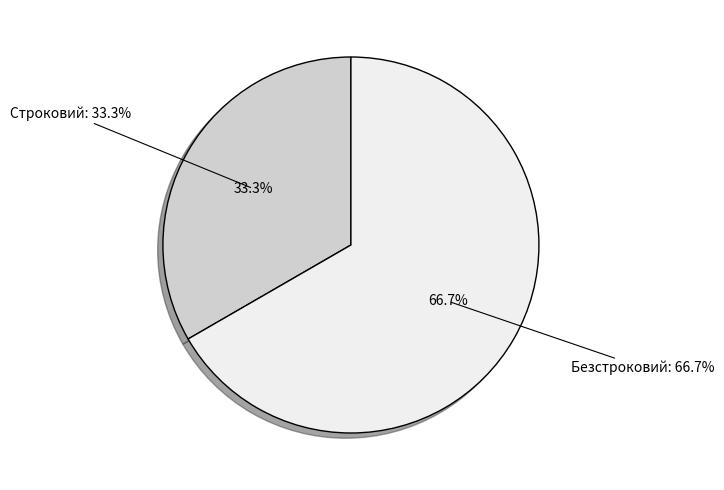

What is the change in value from Строковий to Безстроковий?

+1